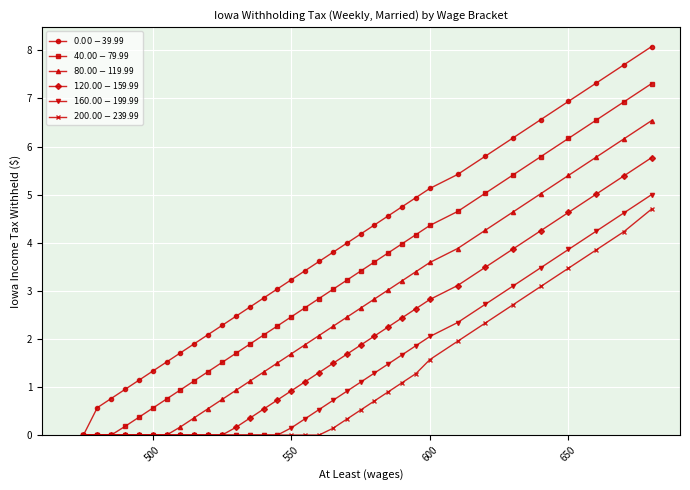

What is the greatest value displayed?

8.1